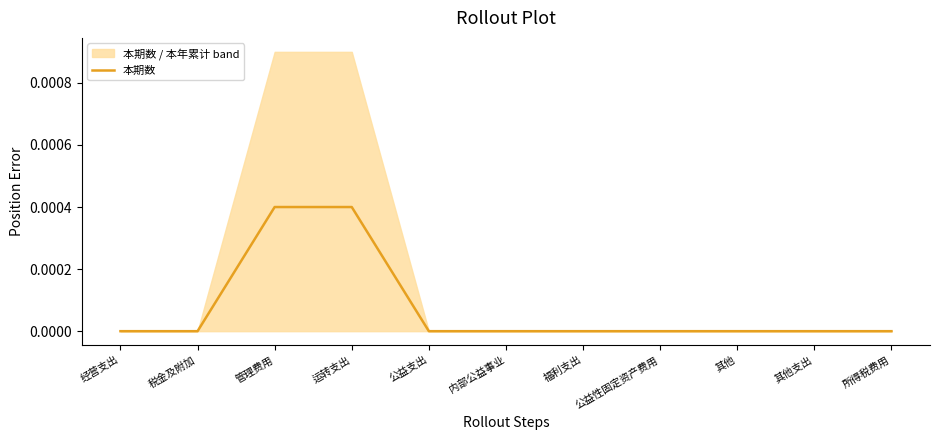

Which has a higher value, 运转支出 or 福利支出?

运转支出